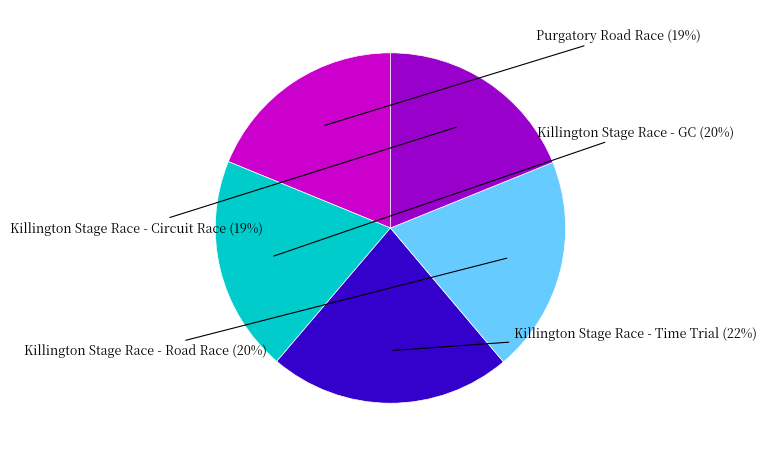

Is it true that Killington Stage Race - Circuit Race is 19% of the pie?

True